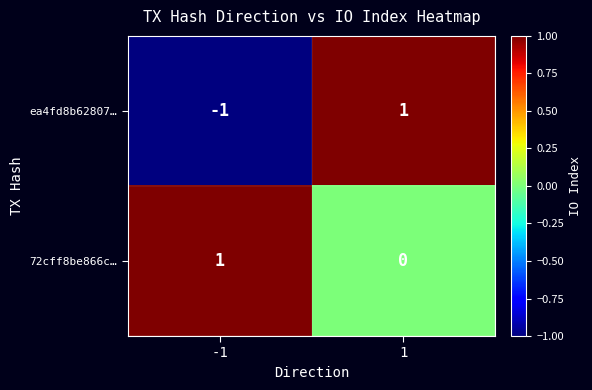

Rank the series by their average value, from highest to lowest.

72cff8be866c…, ea4fd8b62807…